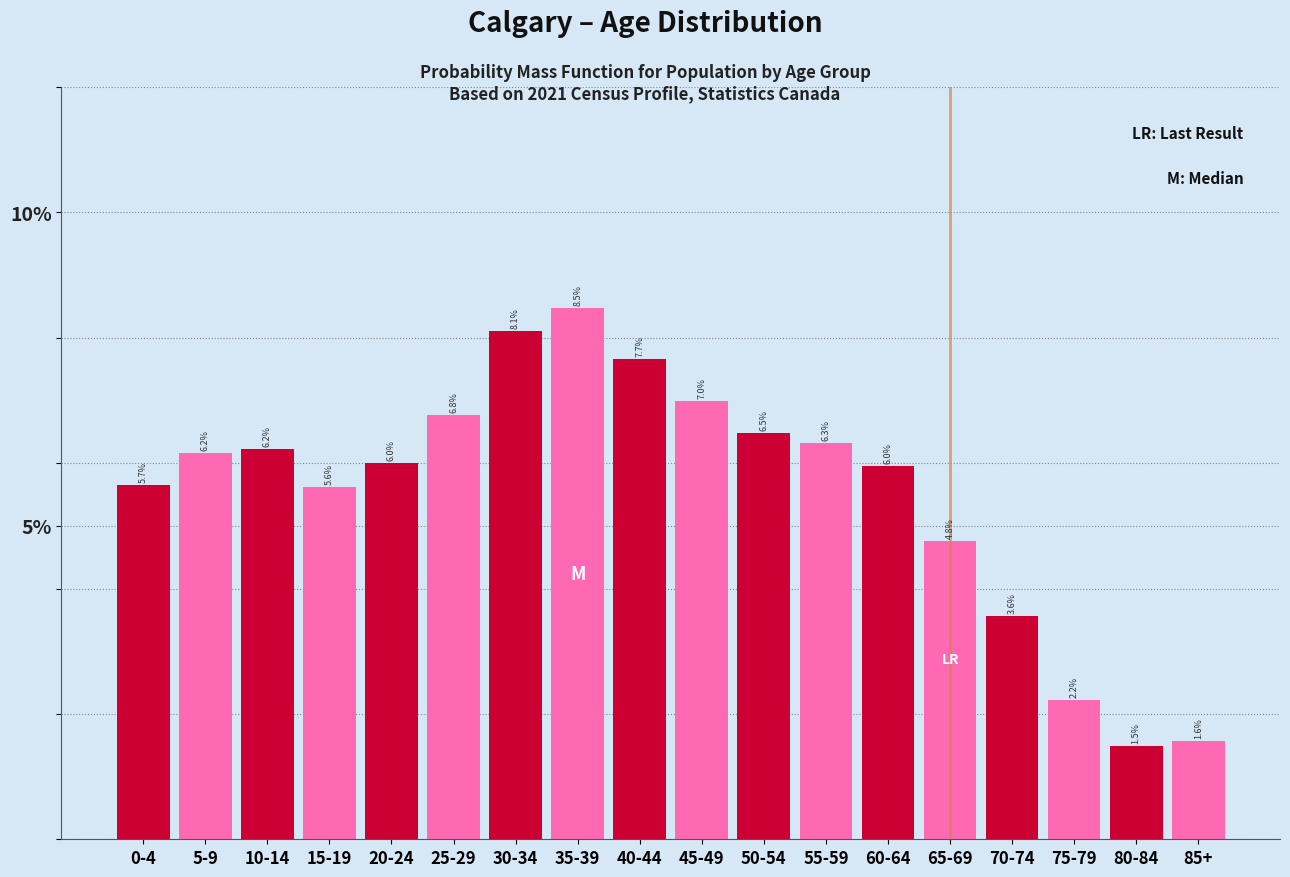

Reading left to right, list all the values displayed in this chart.

0-4=5.7	5-9=6.2	10-14=6.2	15-19=5.6	20-24=6.0	25-29=6.8	30-34=8.1	35-39=8.5	40-44=7.7	45-49=7.0	50-54=6.5	55-59=6.3	60-64=6.0	65-69=4.8	70-74=3.6	75-79=2.2	80-84=1.5	85+=1.6